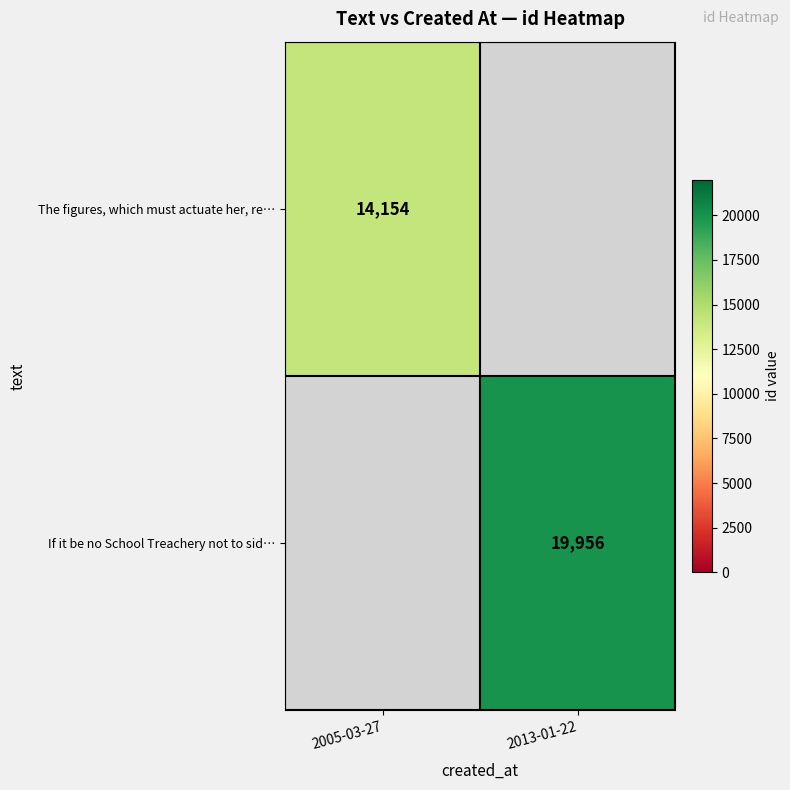

The value of If it be no School Treachery not to sid… at 2013-01-22 is 6769.0. True or false?

False